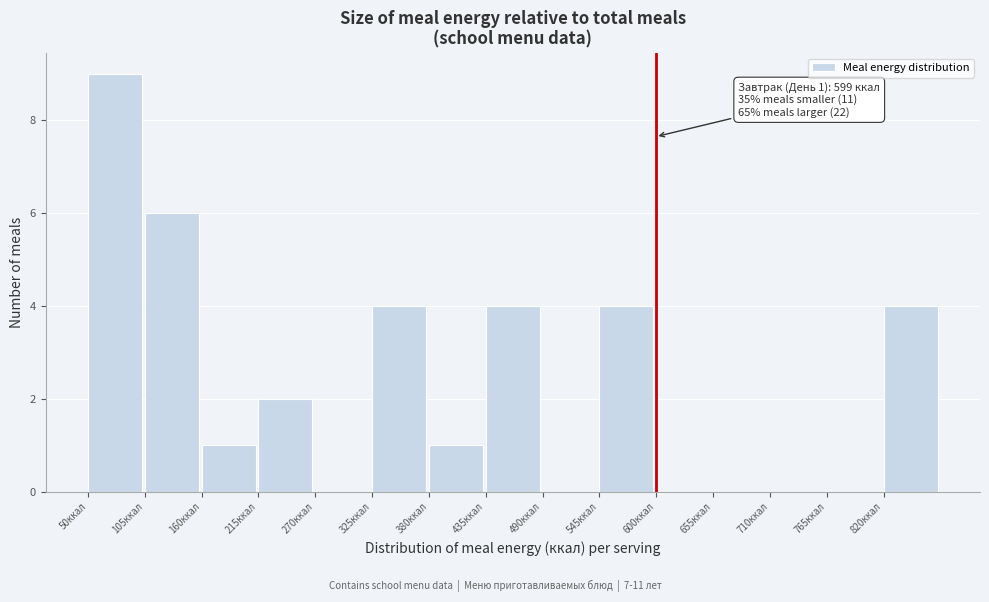

Over which range of the x-axis is the bar tallest?

50 to 105